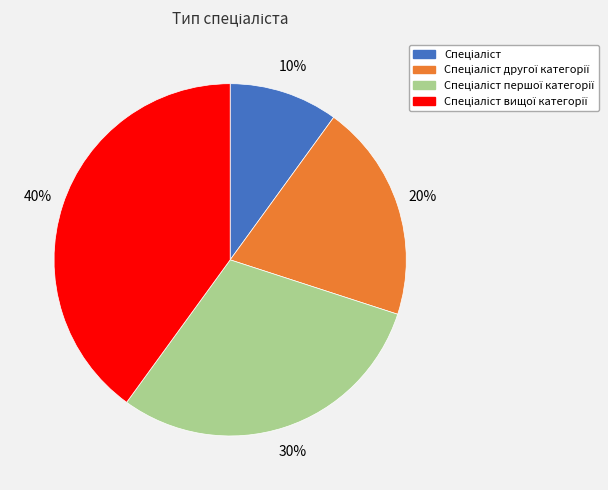

To the nearest percent, what is the difference between the largest and smallest slice percentages?

30%